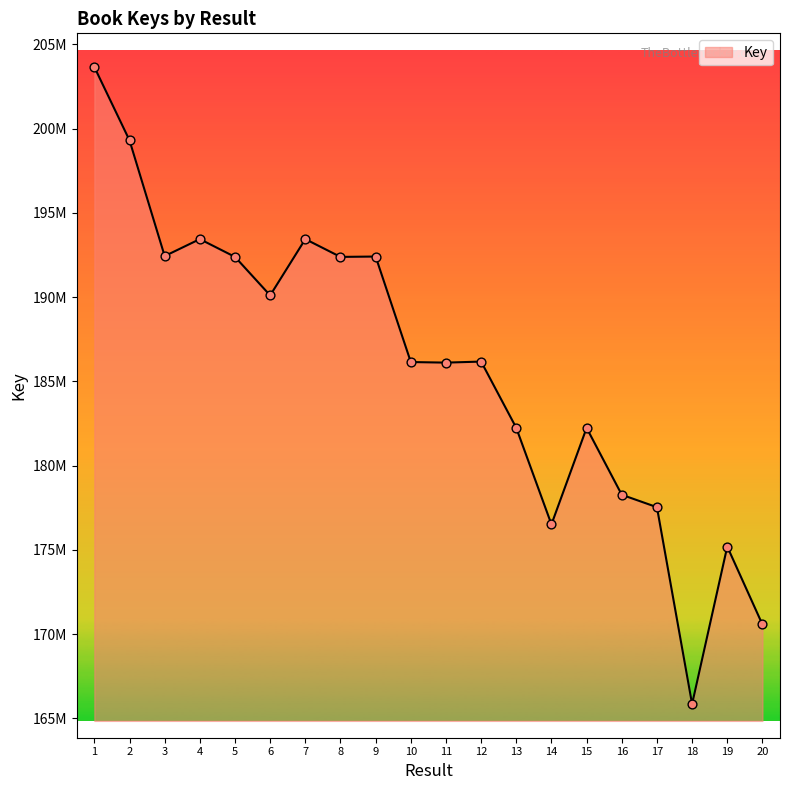

What is the change in value from 8 to 19?

-17195009